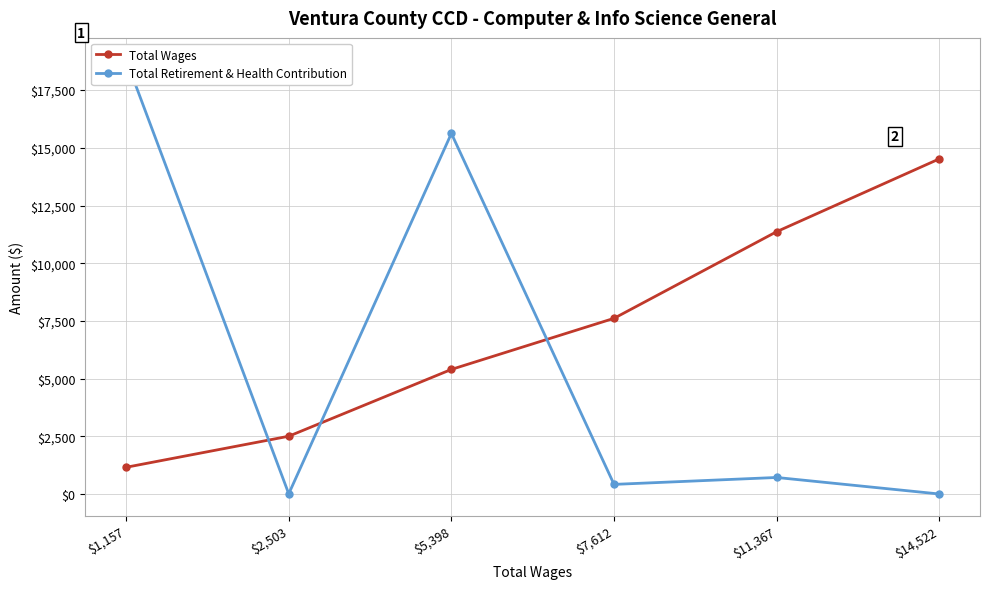

Which series has the largest range (max minus min)?

Total Retirement & Health Contribution